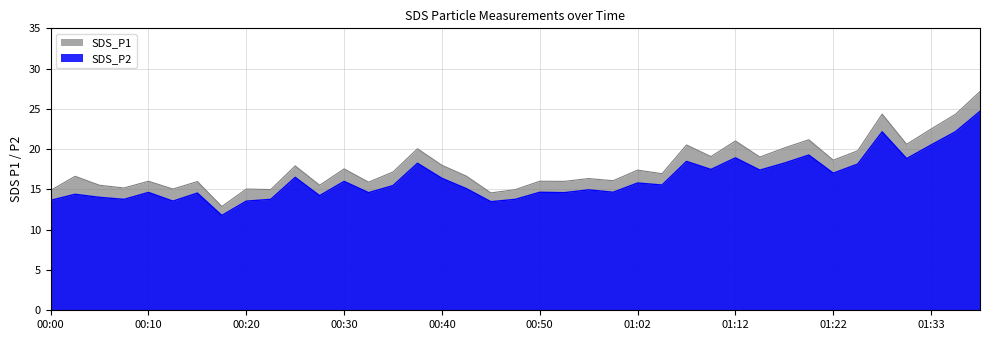

What is the label of the 16th point from the left?

00:37